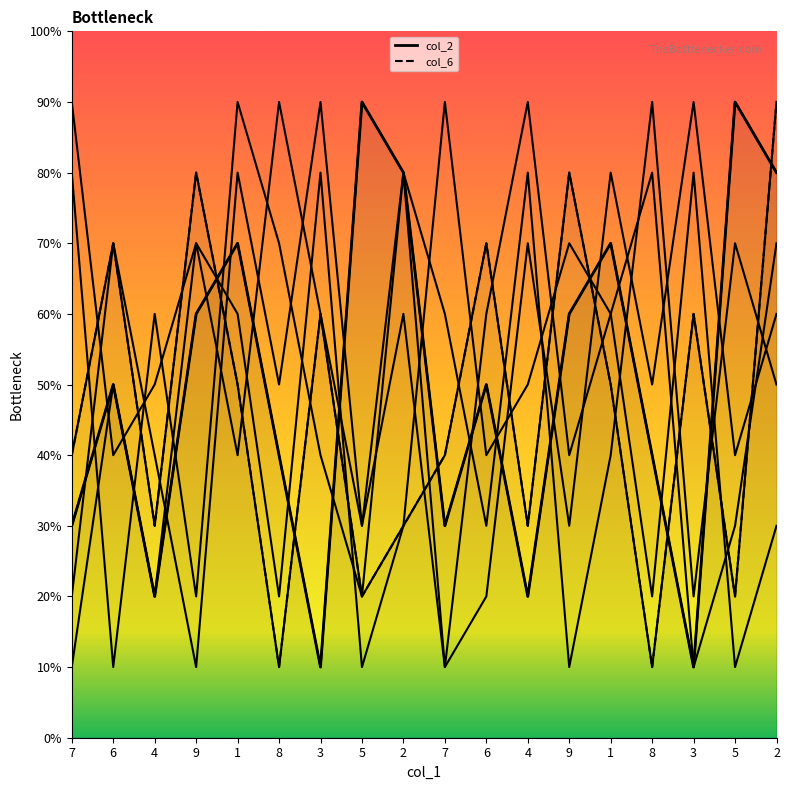

What is the approximate value of col_6 at 6?

7